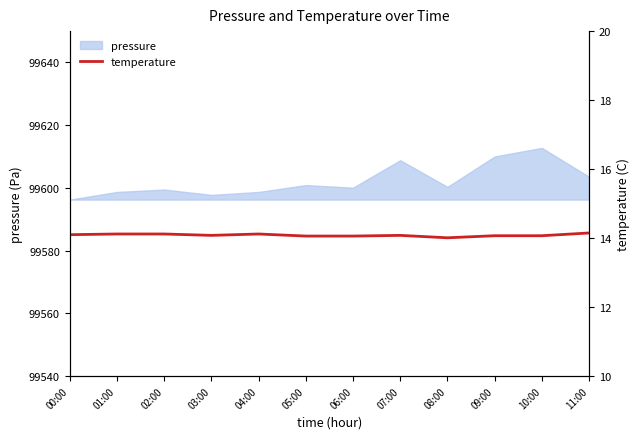

Does the chart have visible grid lines?

No